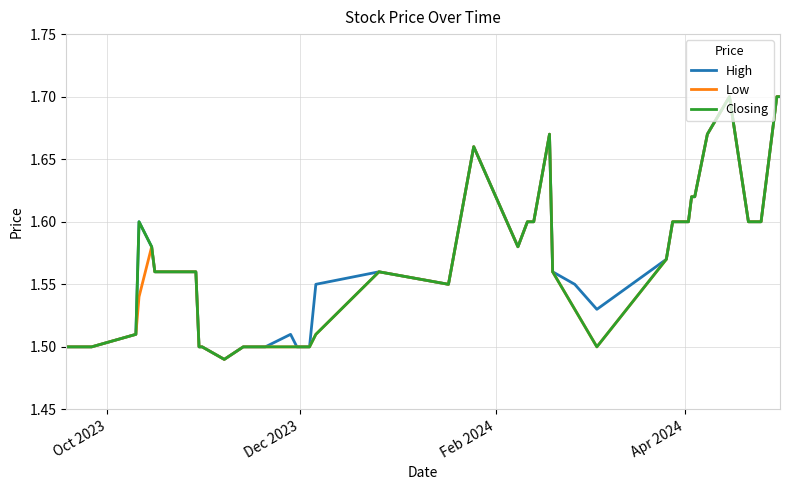

What are all the series names shown in the legend?

High, Low, Closing